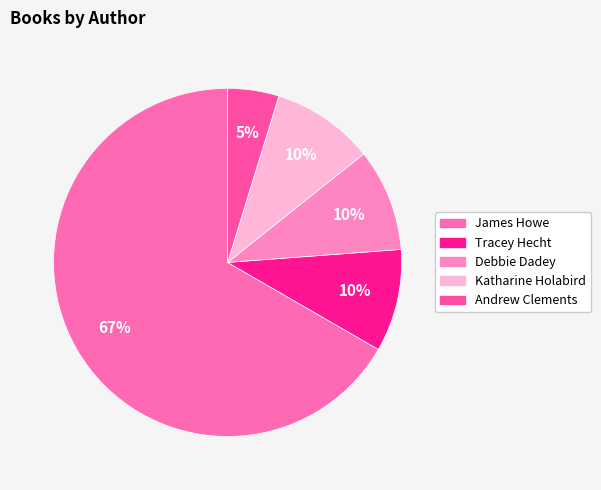

Which slice is the smallest?

Andrew Clements (1146268)